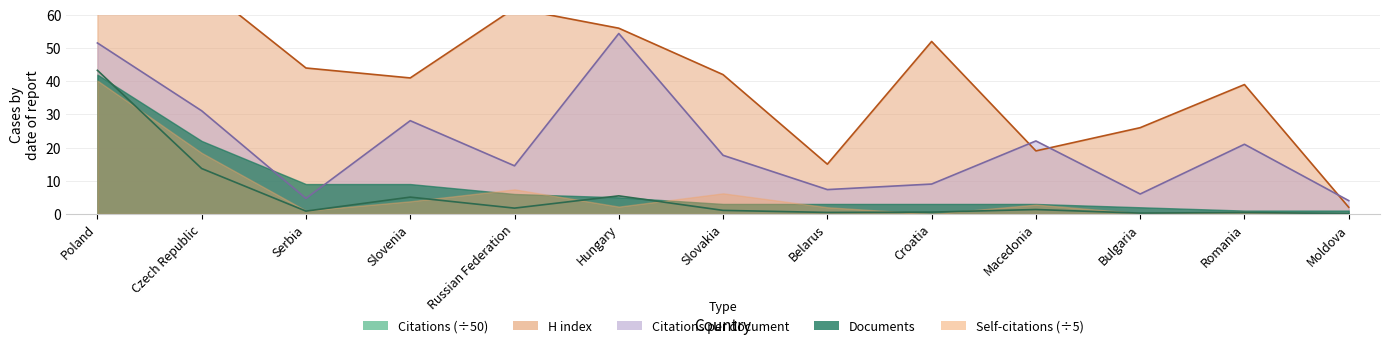

The value of Citations per document at Moldova is 4.0. True or false?

True